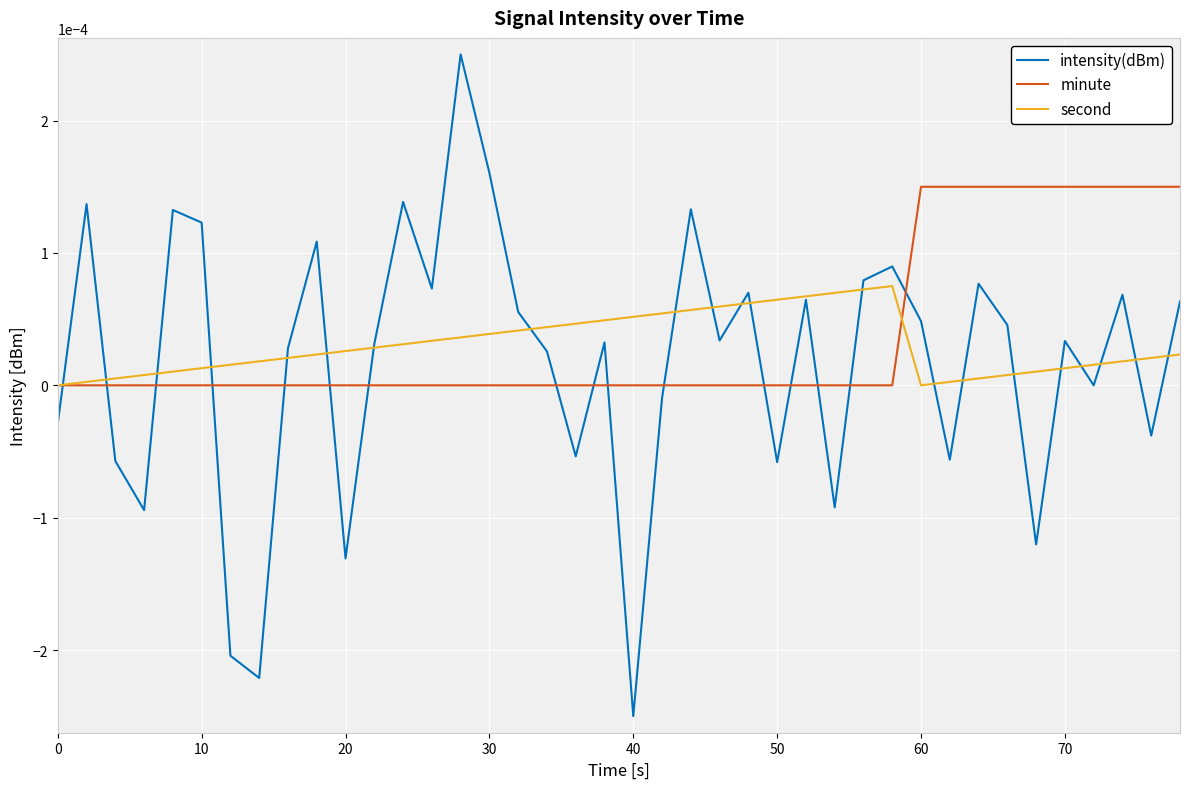

Count the minute values in the range 0 to 1.

40